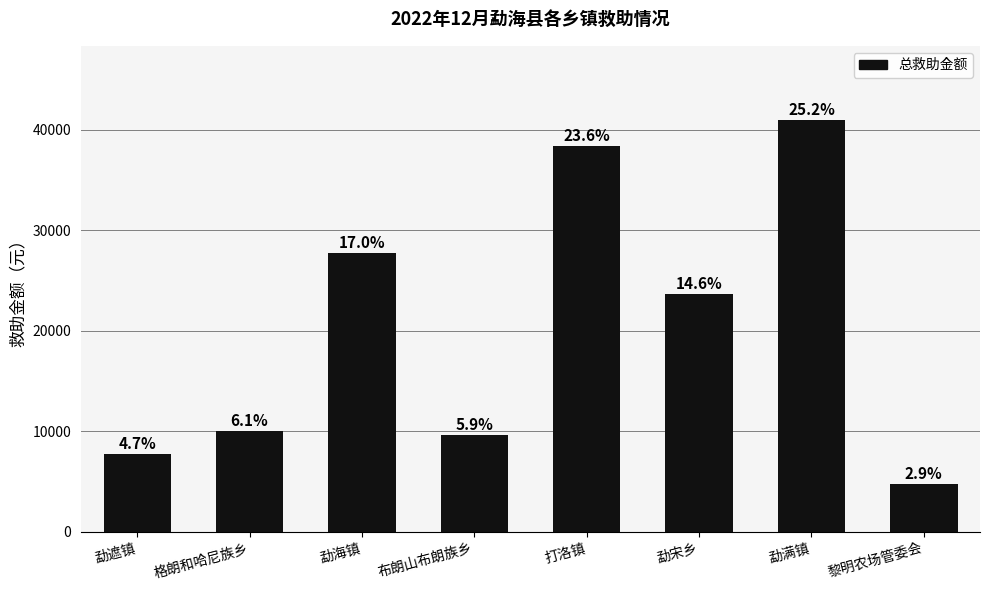

What position from the right is 勐海镇?

6